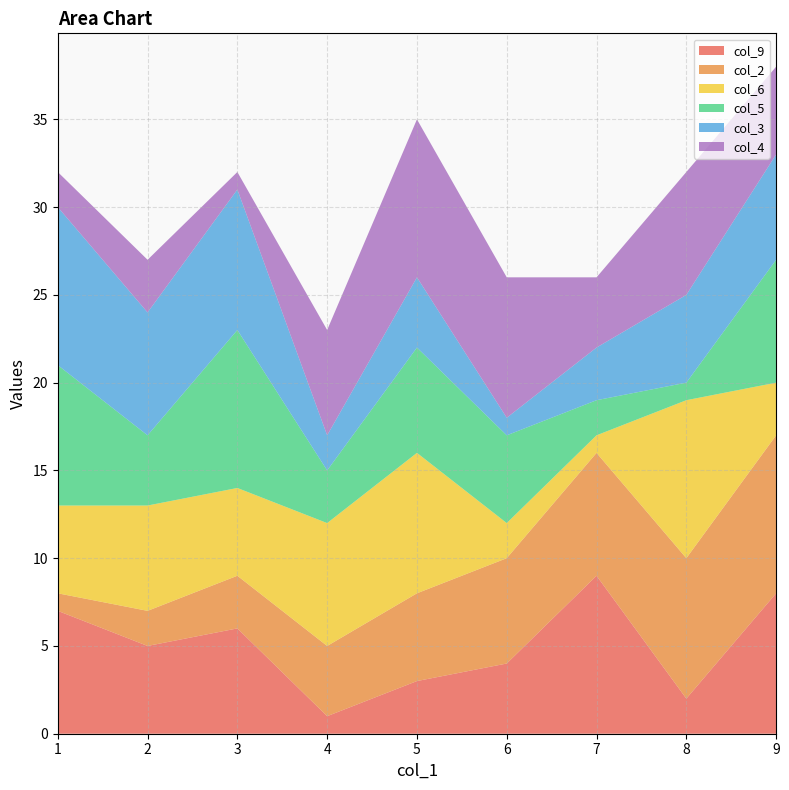

Reading left to right, extract all data points from this chart.

col_9: 3=6	1=7	4=1	5=3	7=9	9=8	2=5	6=4	8=2
col_2: 3=3	1=1	4=4	5=5	7=7	9=9	2=2	6=6	8=8
col_6: 3=5	1=5	4=7	5=8	7=1	9=3	2=6	6=2	8=9
col_5: 3=9	1=8	4=3	5=6	7=2	9=7	2=4	6=5	8=1
col_3: 3=8	1=9	4=2	5=4	7=3	9=6	2=7	6=1	8=5
col_4: 3=1	1=2	4=6	5=9	7=4	9=5	2=3	6=8	8=7